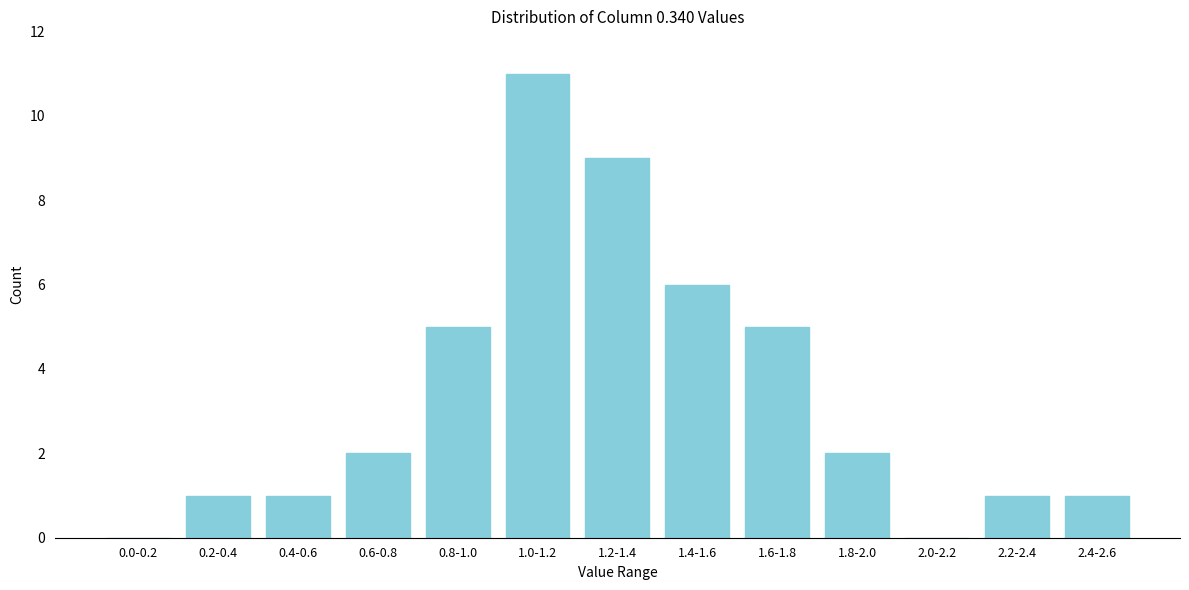

Reading right to left, list all the values displayed in this chart.

2.4-2.6=1	2.2-2.4=1	2.0-2.2=0	1.8-2.0=2	1.6-1.8=5	1.4-1.6=6	1.2-1.4=9	1.0-1.2=11	0.8-1.0=5	0.6-0.8=2	0.4-0.6=1	0.2-0.4=1	0.0-0.2=0